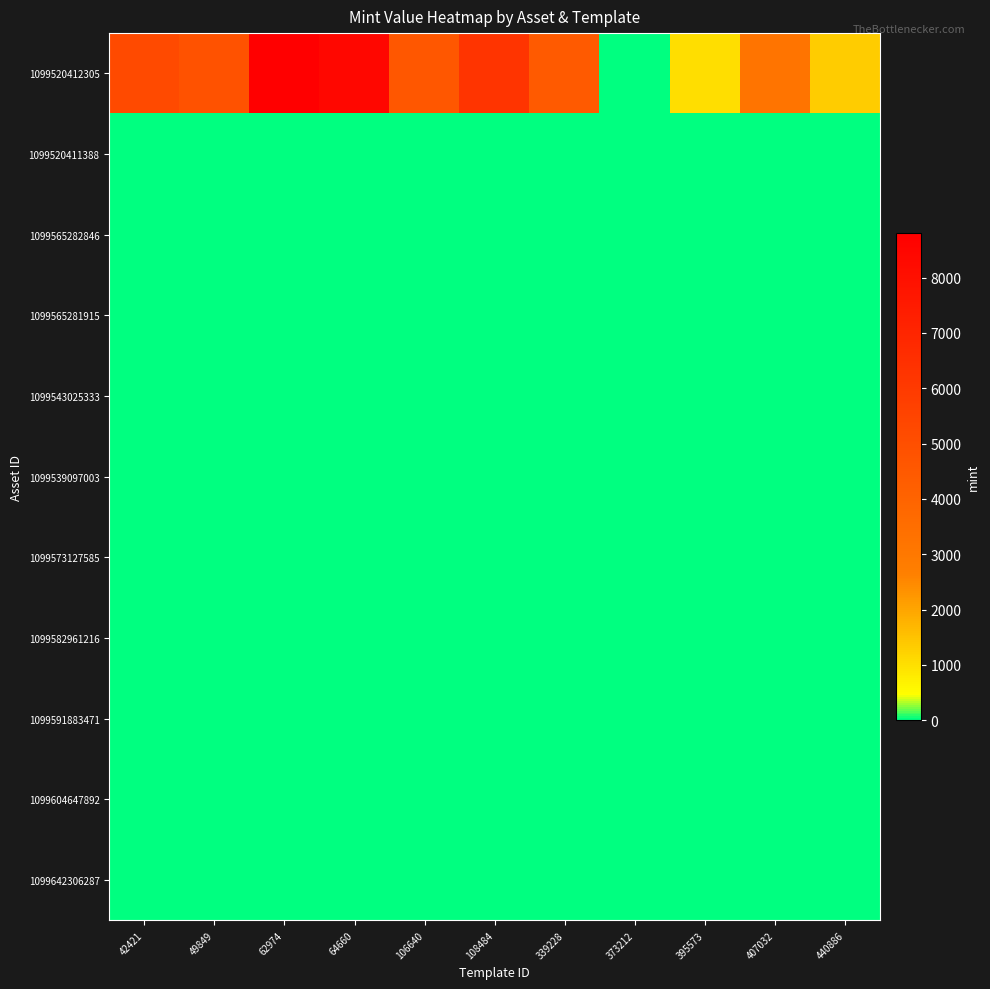

Which category has the highest value across all series?

62974